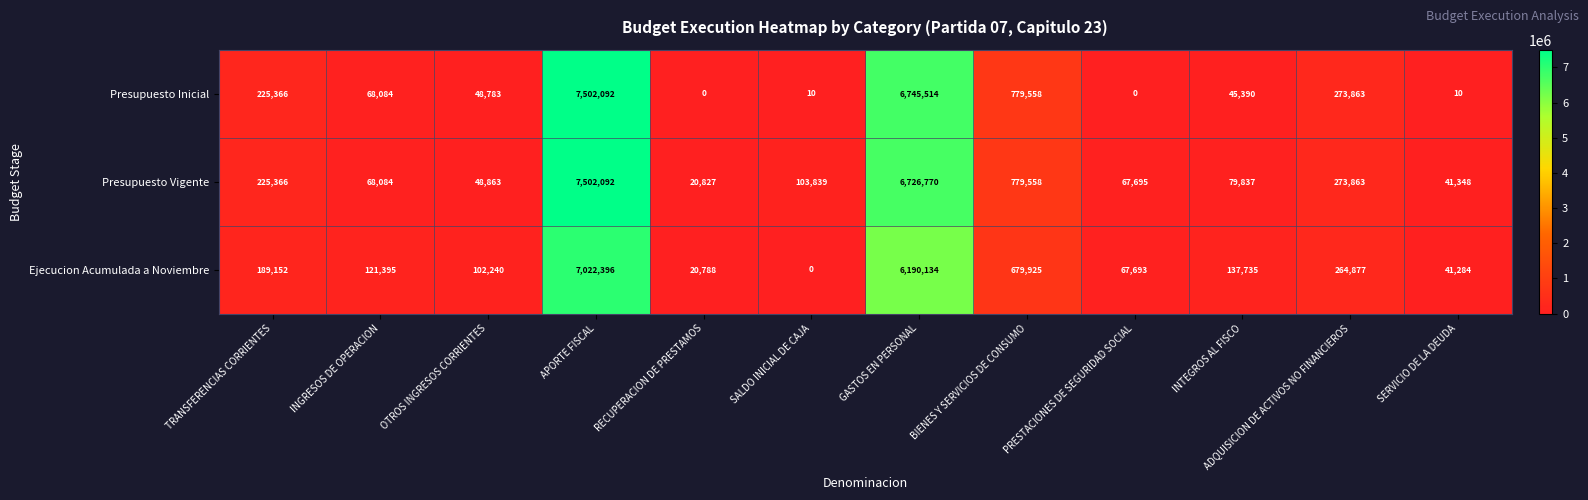

The value of Ejecucion Acumulada a Noviembre at APORTE FISCAL is 7022396. True or false?

True